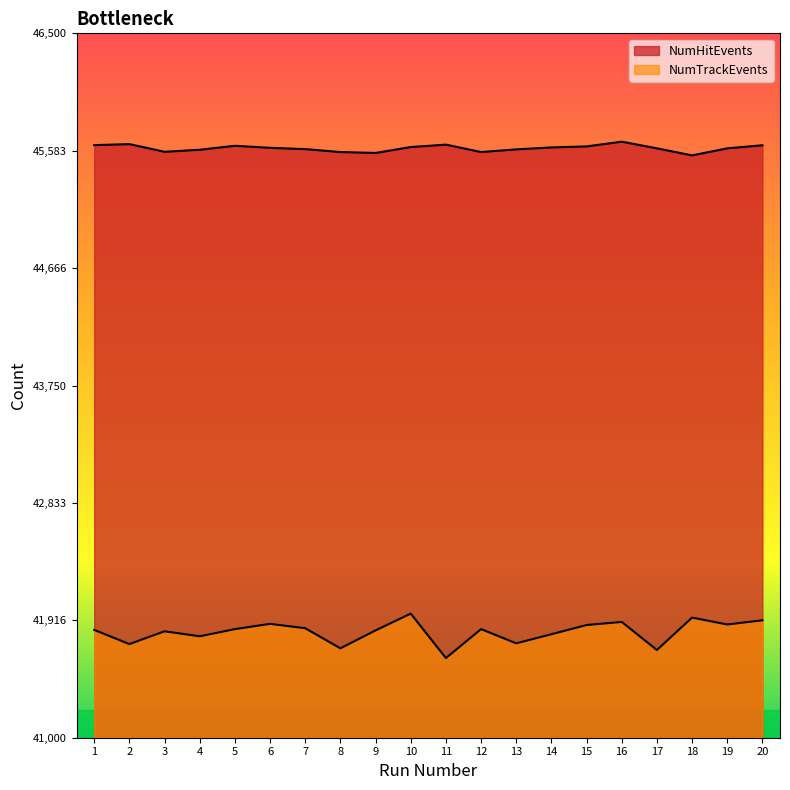

Which series has the largest range (max minus min)?

NumTrackEvents